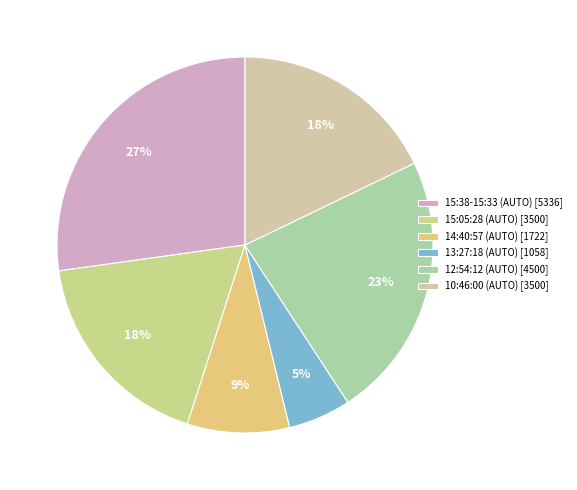

Is there any slice that represents more than half of the pie?

No